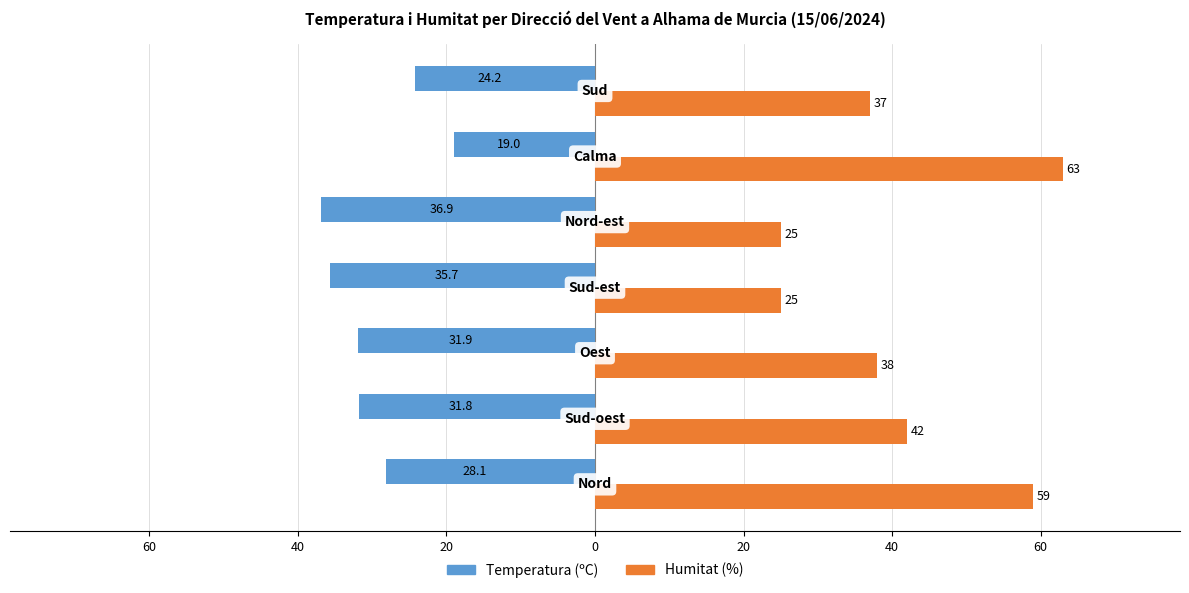

What are all the series names shown in the legend?

Temperatura (ºC), Humitat (%)